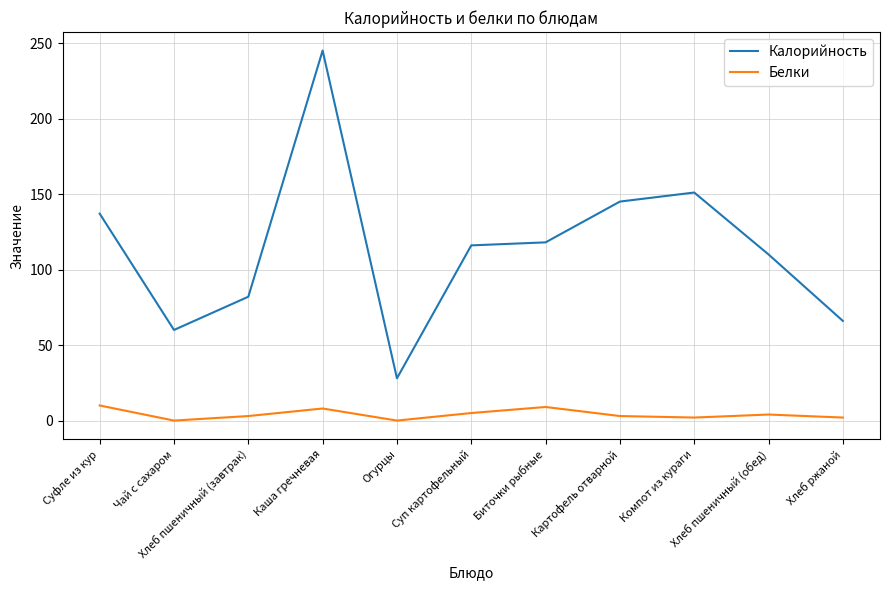

What is the sum of the Белки values at Компот из кураги and Картофель отварной?

5